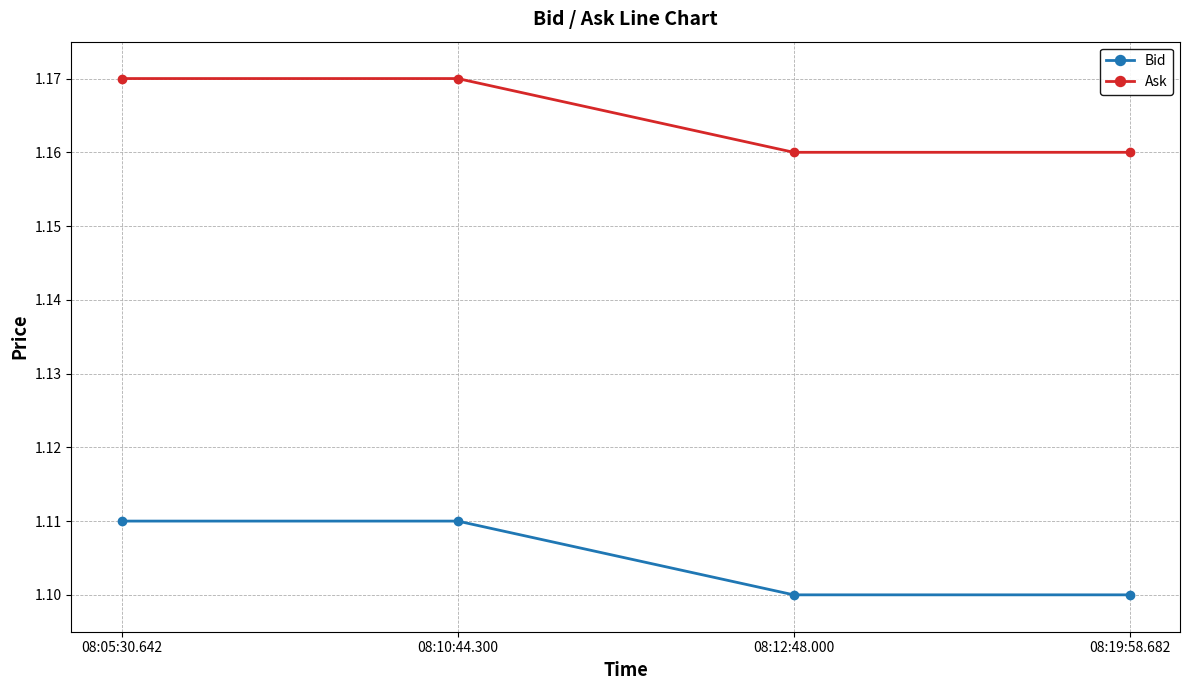

Count the Bid values in the range 1 to 2.

4